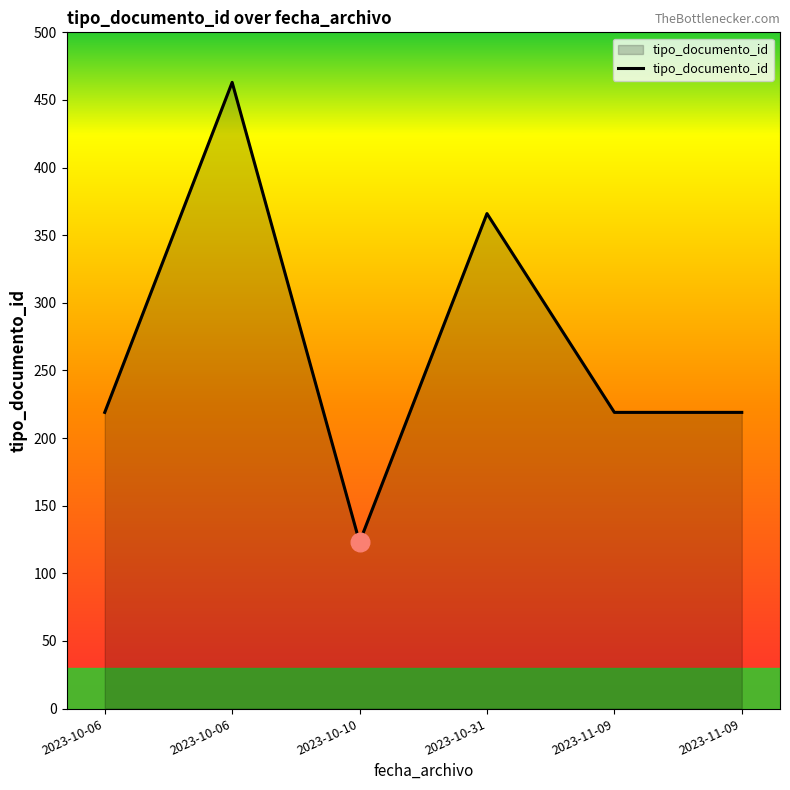

What is the change in value from 2023-10-06 to 2023-10-31?

+147